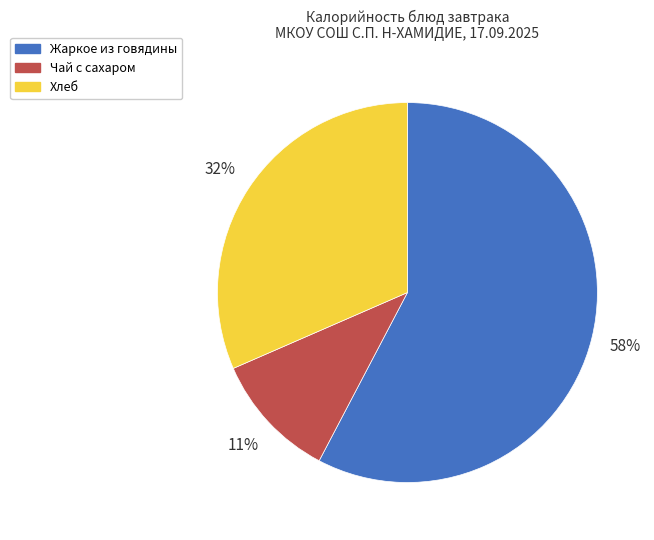

Between Жаркое из говядины and Чай с сахаром, which is larger?

Жаркое из говядины